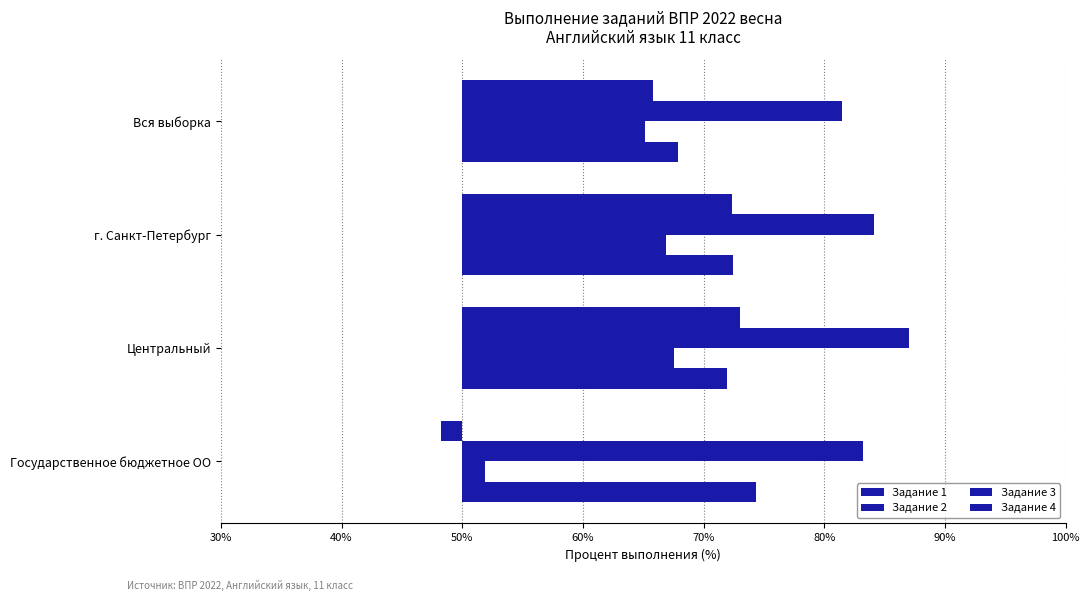

Is the value of Задание 2 at г. Санкт-Петербург greater than the value of Задание 1 at г. Санкт-Петербург?

Yes